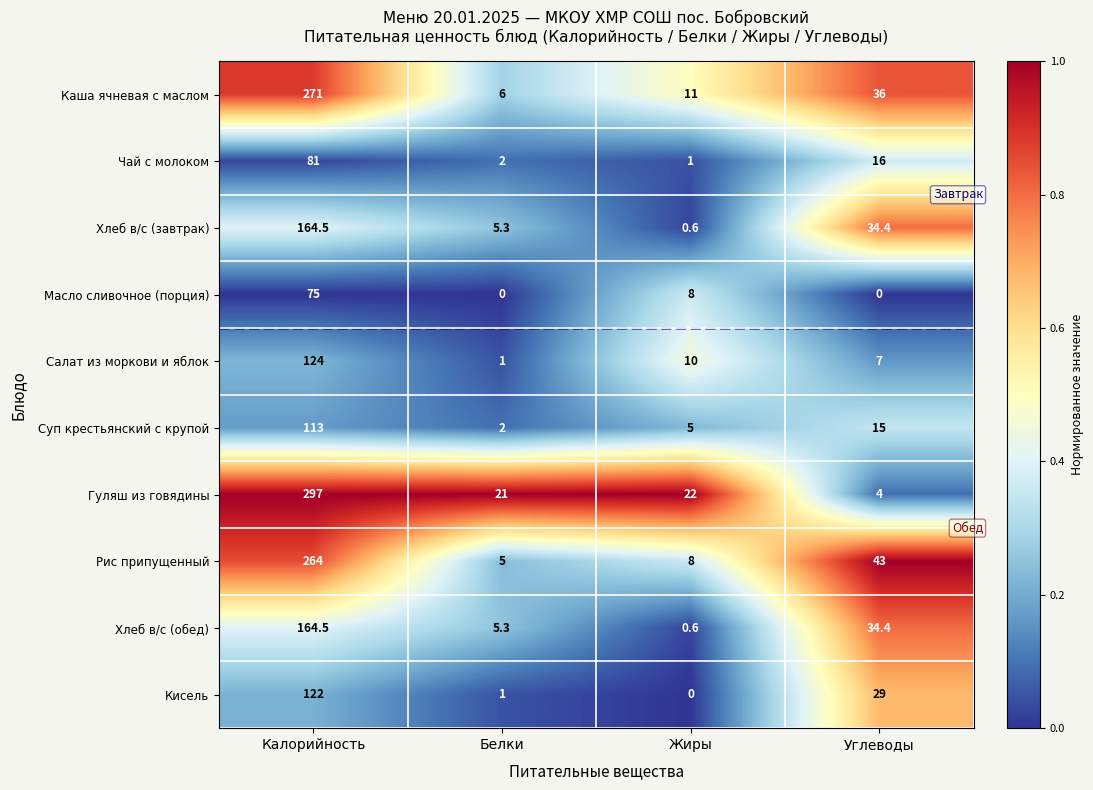

How many Масло сливочное (порция) values are between 0 and 75?

4